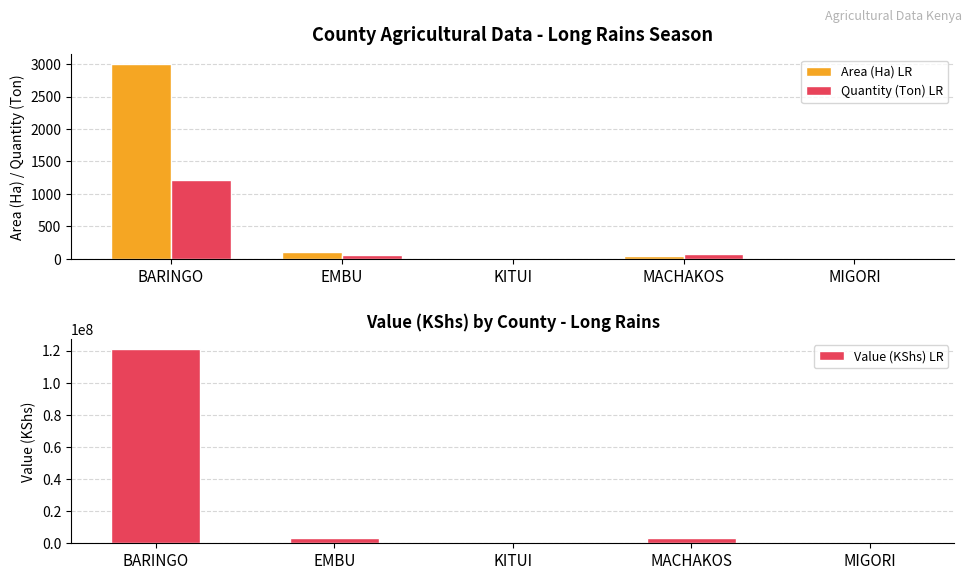

True or false: Value (KShs) LR has a value of 9872.3 at MIGORI.

False